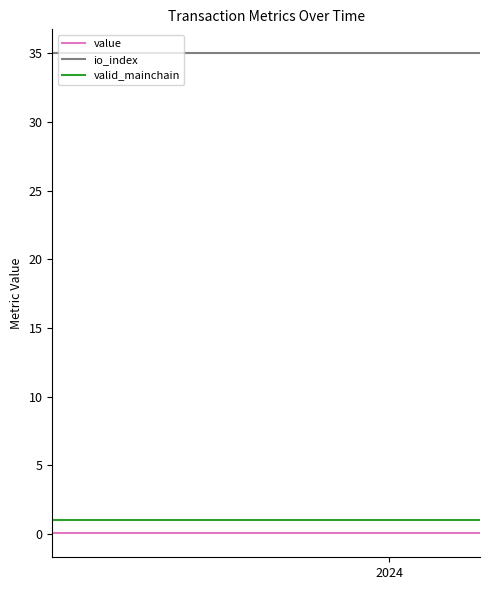

What is the greatest value displayed?

35.0